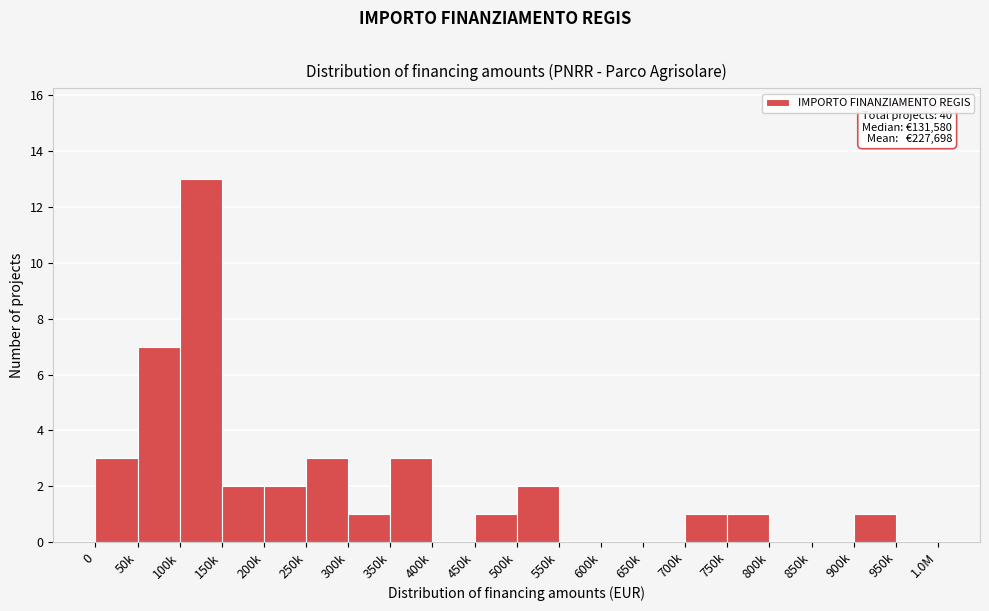

Reading left to right, transcribe all the data shown in this chart.

0=3	50k=7	100k=13	150k=2	200k=2	250k=3	300k=1	350k=3	400k=0	450k=1	500k=2	550k=0	600k=0	650k=0	700k=1	750k=1	800k=0	850k=0	900k=1	950k=0